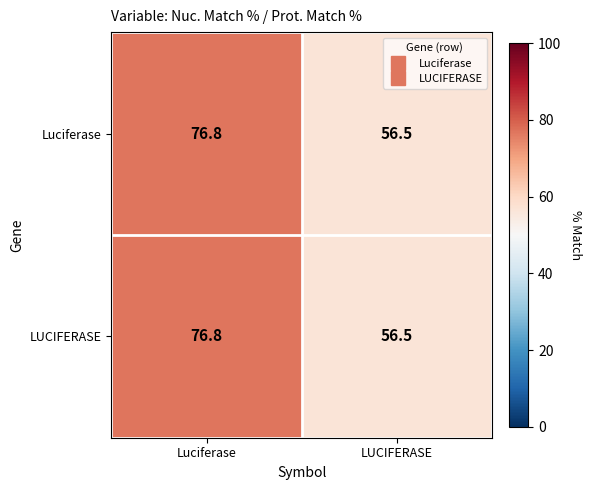

At which label is LUCIFERASE closest to 66?

LUCIFERASE